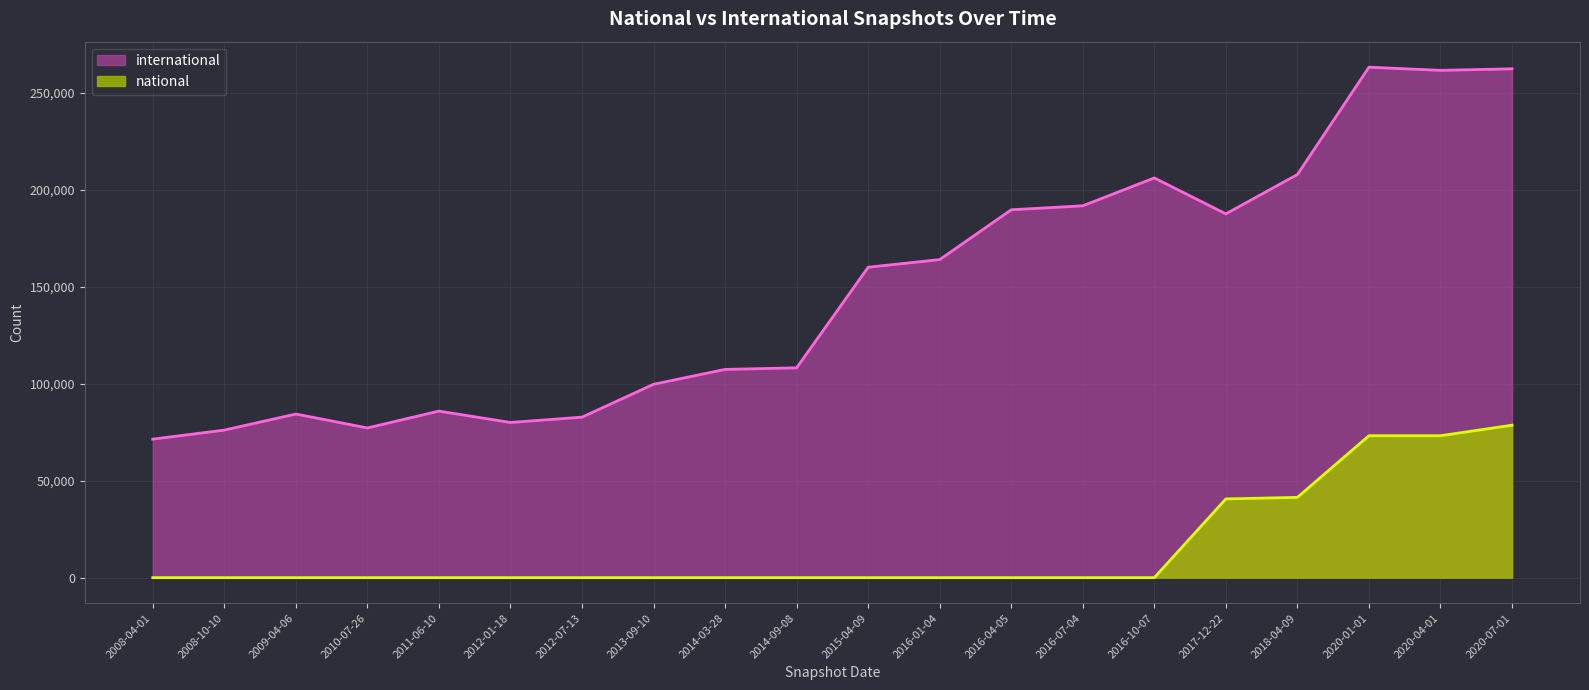

List the series in order of their overall mean, lowest first.

national, international